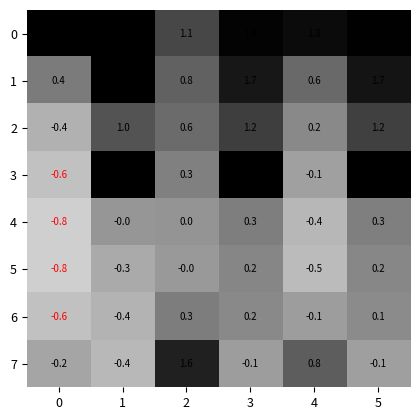

How many positive values does the 2 series have?

5